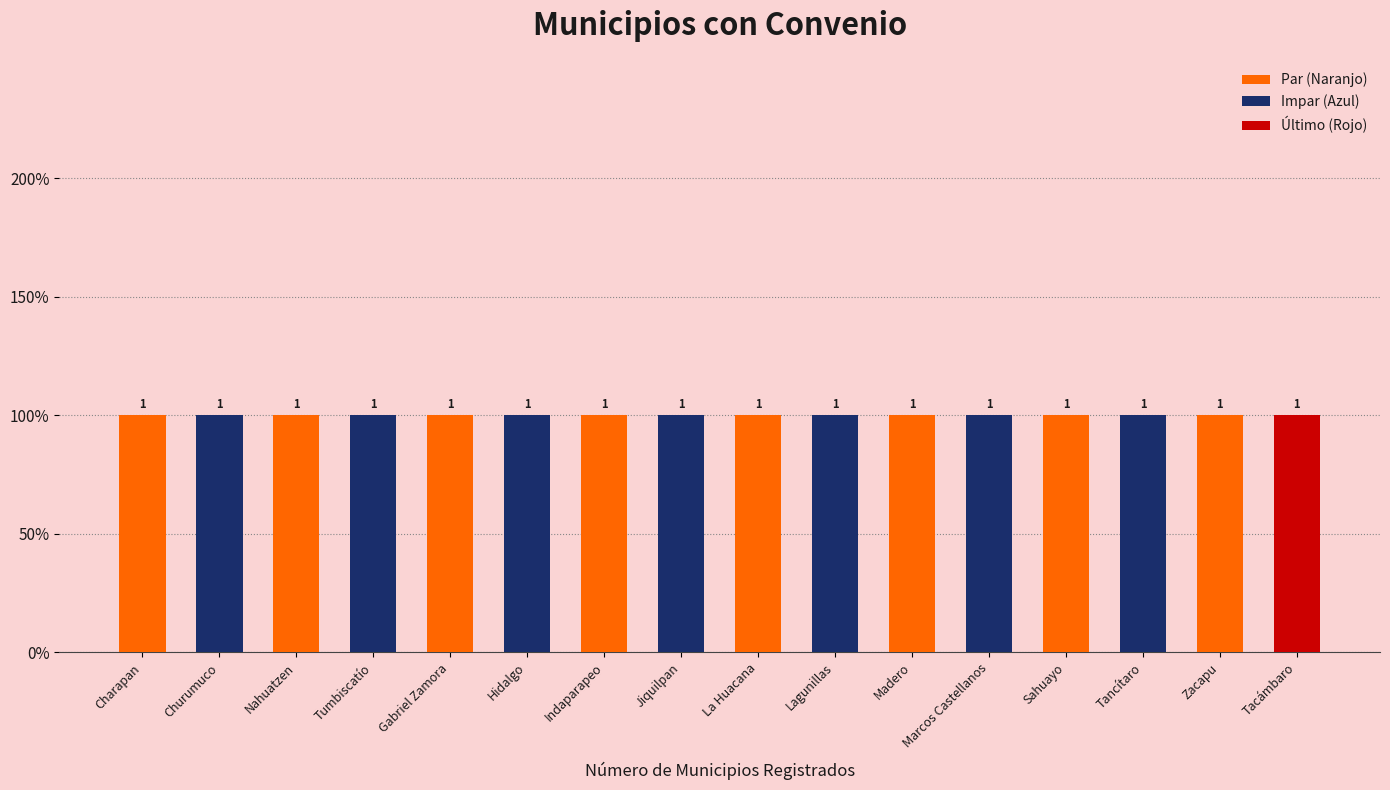

At which label does the data first exceed 9?

Lagunillas